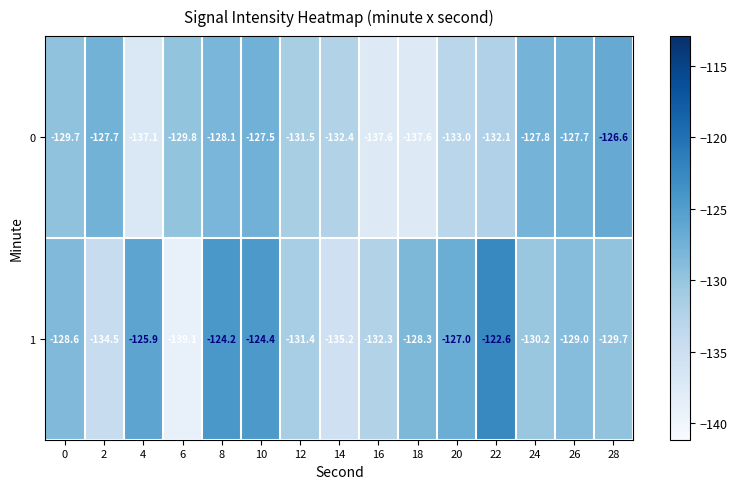

Which series has the largest total across all categories?

1